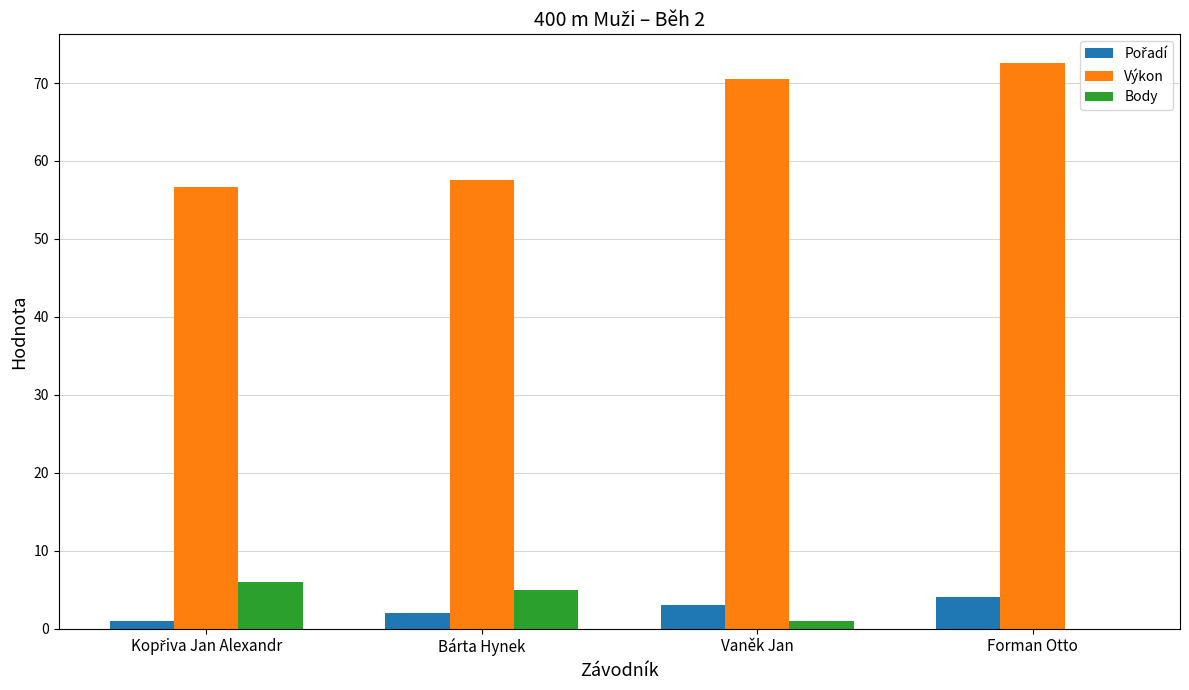

Which category has the highest value in the Výkon series?

Forman Otto